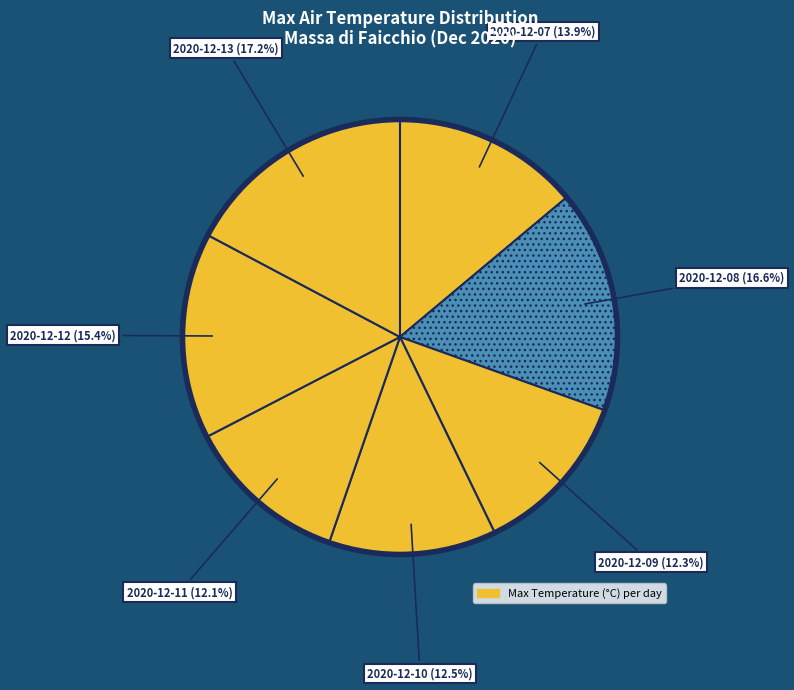

How many slices are in this pie chart?

7